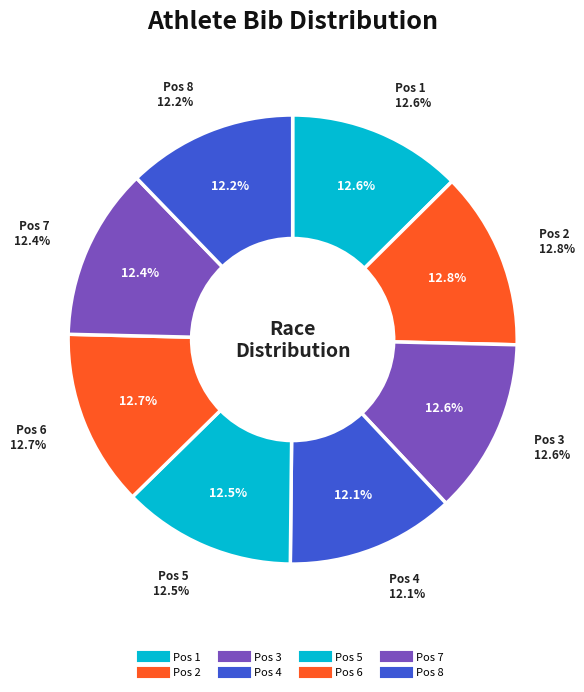

Count the number of slices in the pie.

8